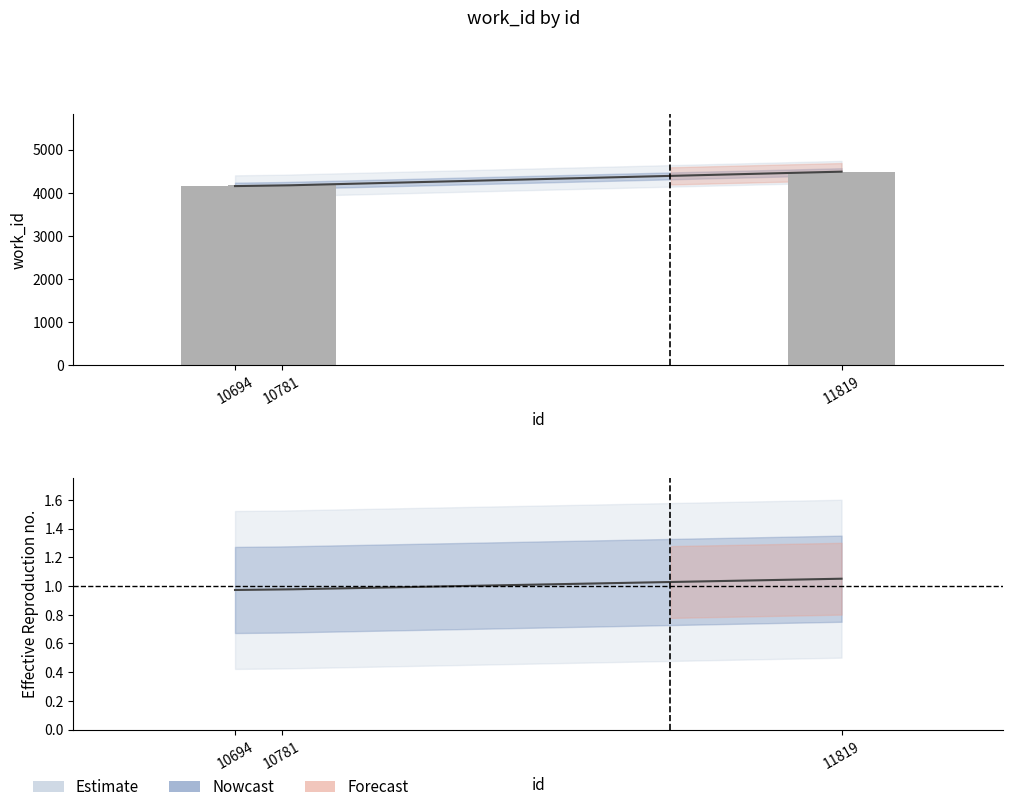

The chart shows a value of 1282 at 10694. True or false?

False